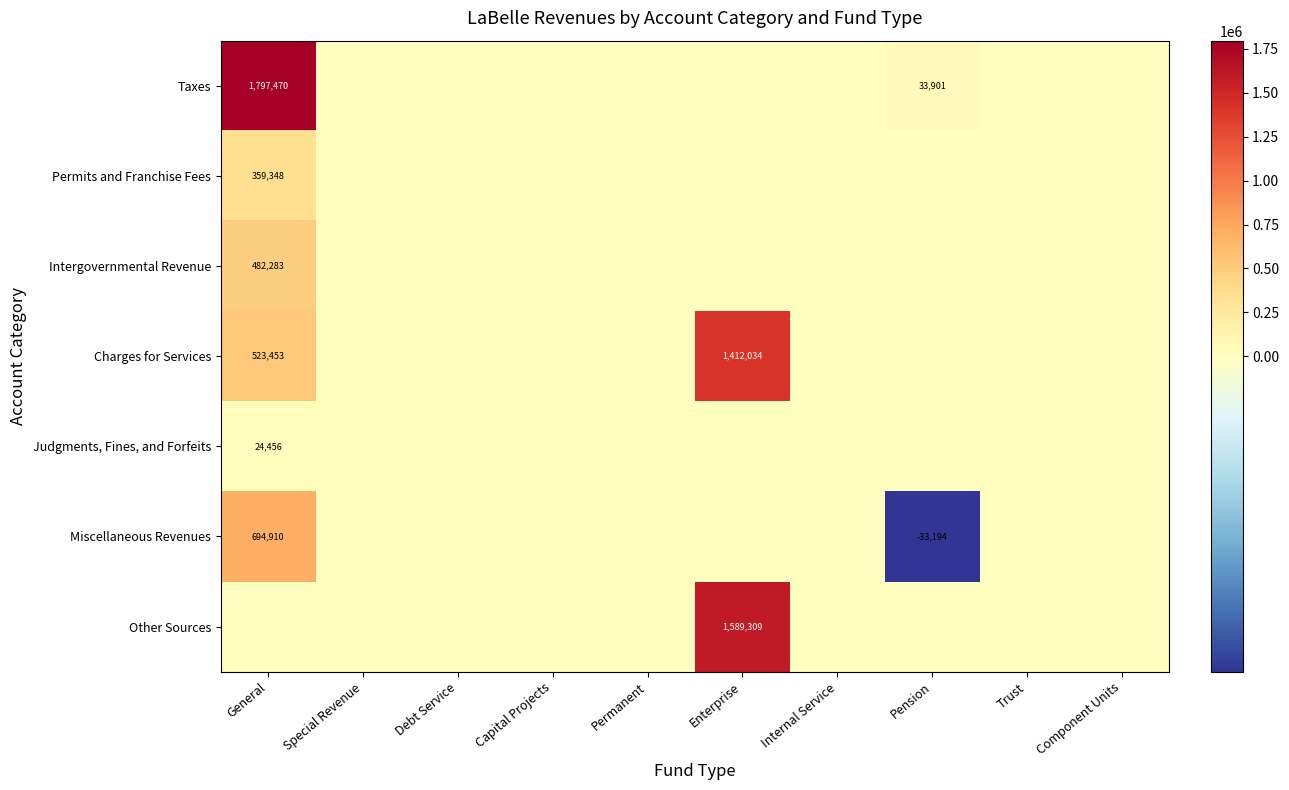

The Judgments, Fines, and Forfeits series shows -16695 at Enterprise. True or false?

False